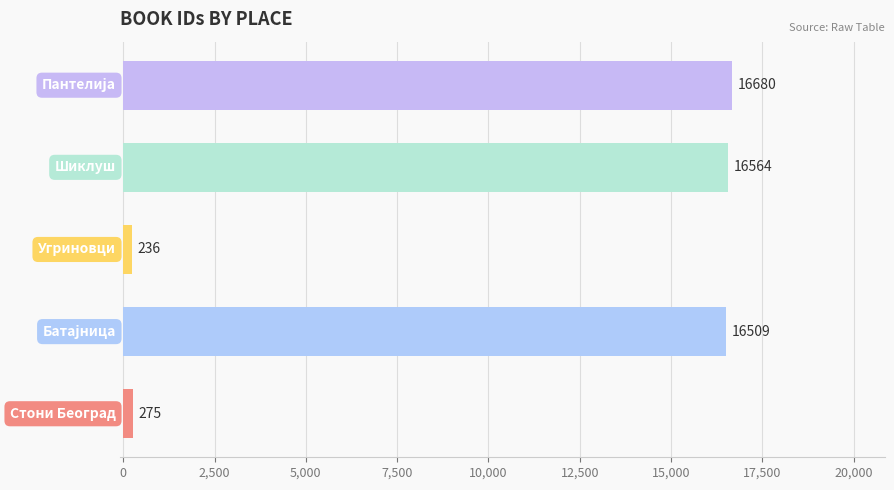

What is the smallest value displayed?

236